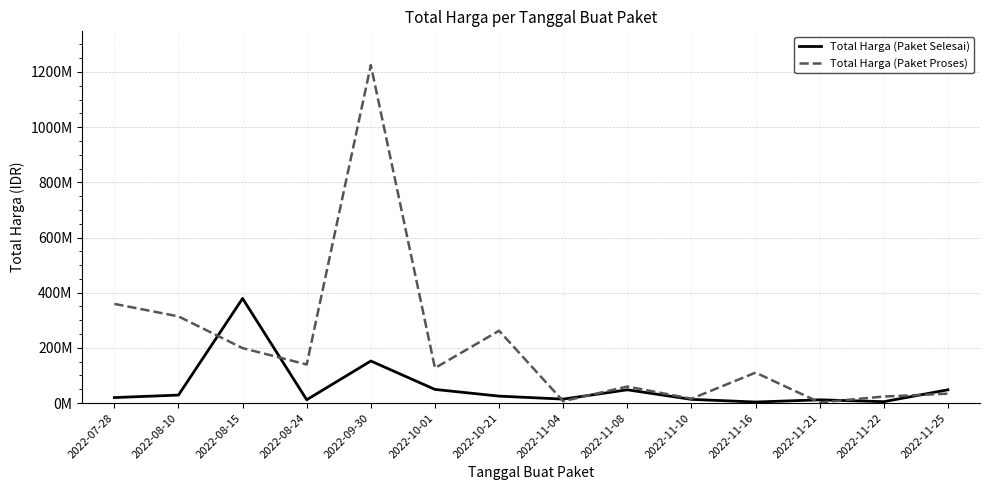

Does the chart have visible grid lines?

Yes